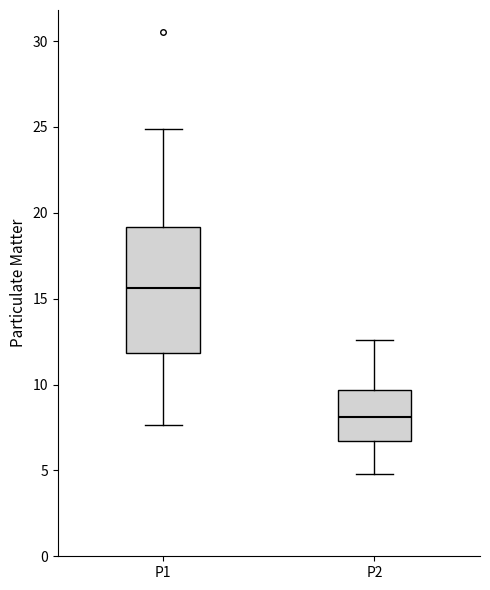

Which box has the lowest median line?

P2